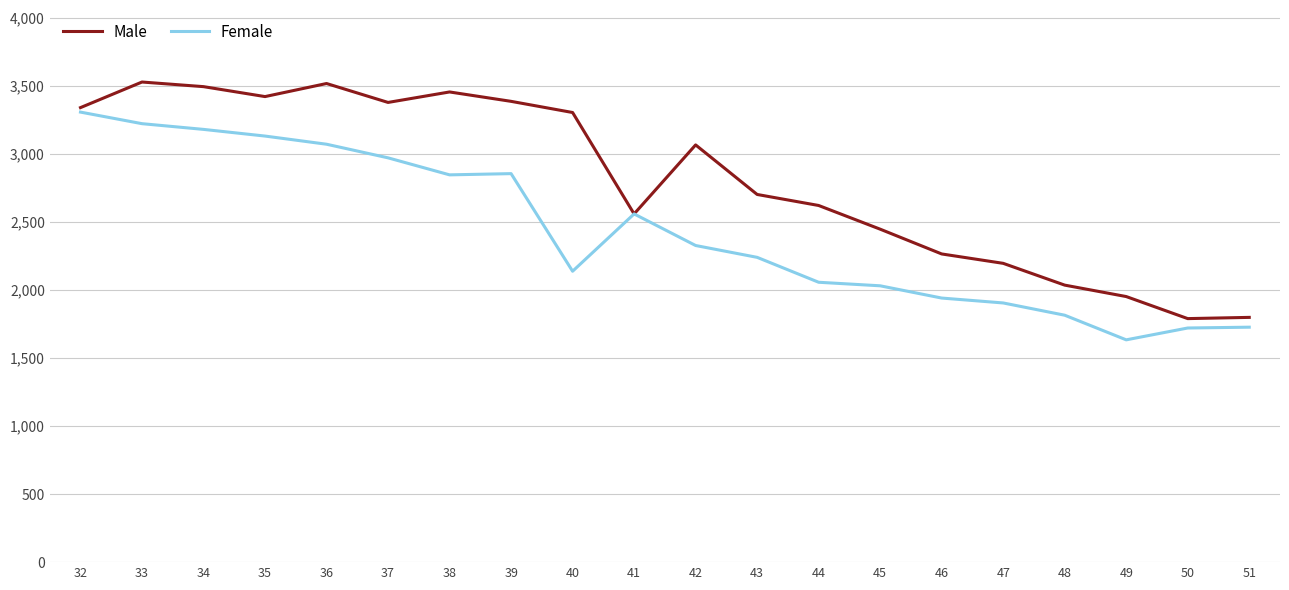

Which series has the widest spread of values?

Male